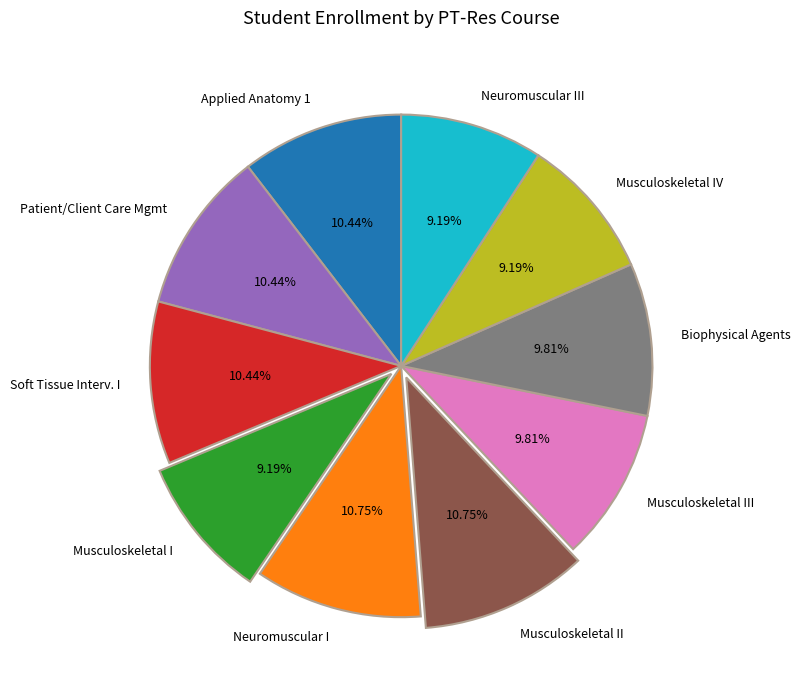

Is the sum of Biophysical Agents and Musculoskeletal I greater than half?

No